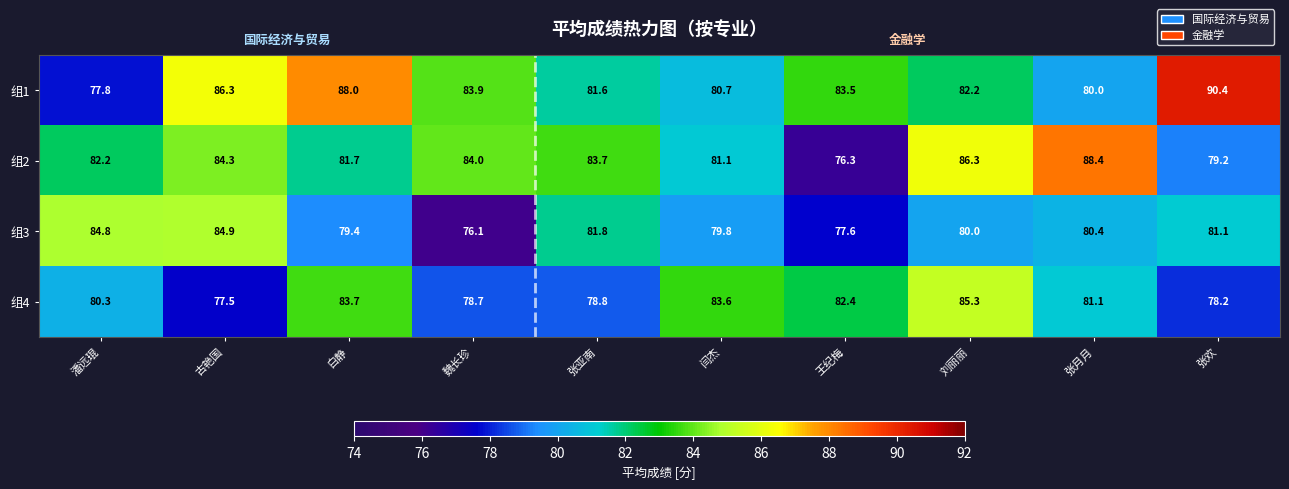

True or false: 组2 has a value of 38.4 at 张亚南.

False